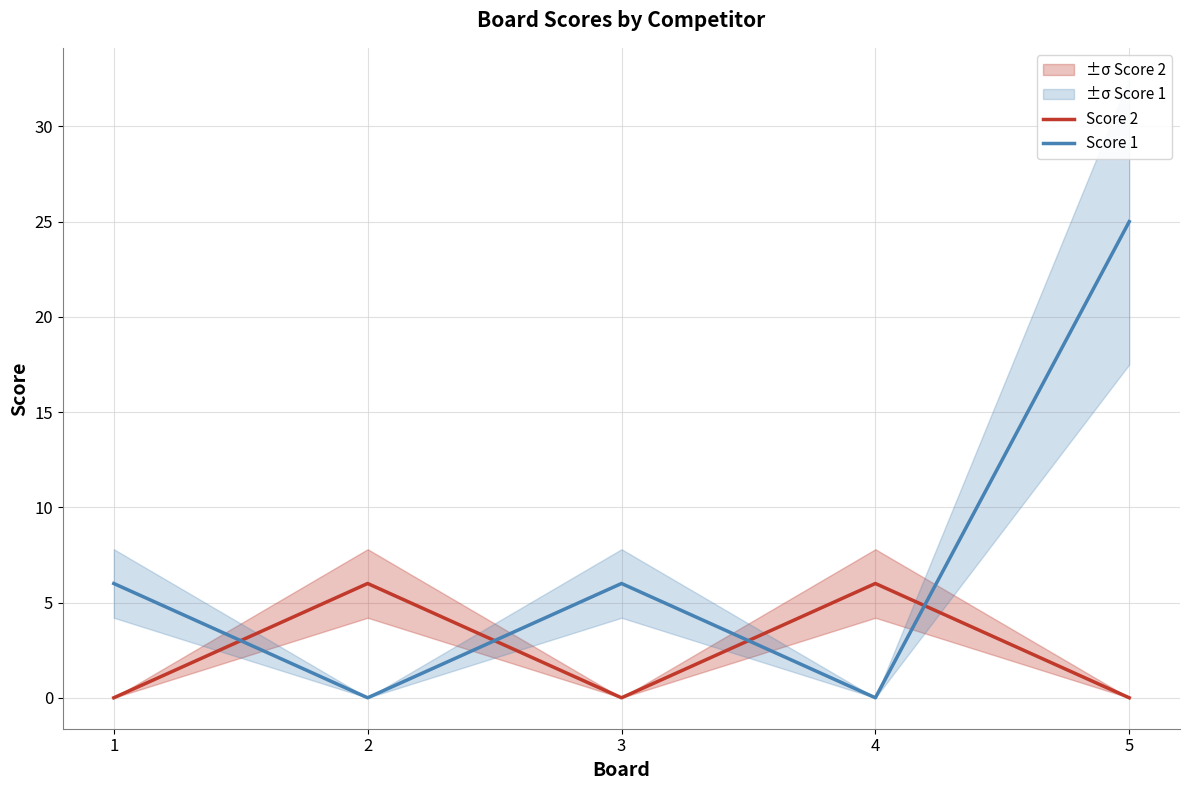

At which category does Score 2 reach its first local valley?

3